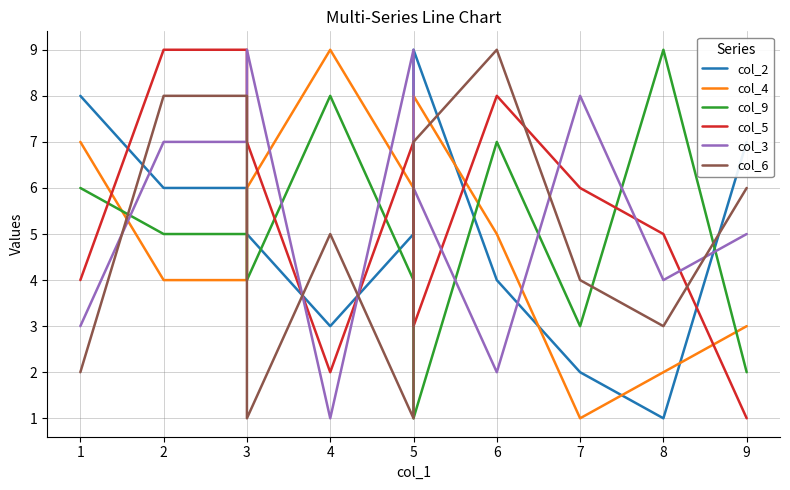

What is the greatest value displayed?

9